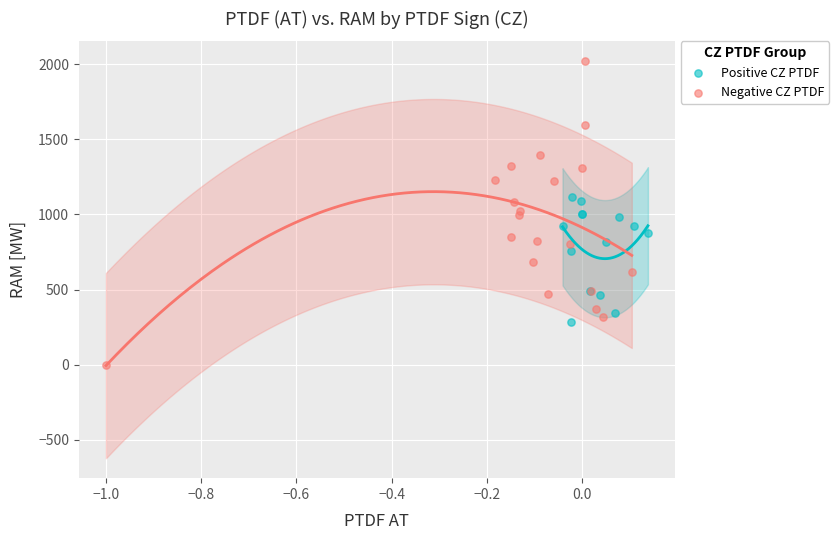

What are all the series names shown in the legend?

Positive CZ PTDF, Negative CZ PTDF